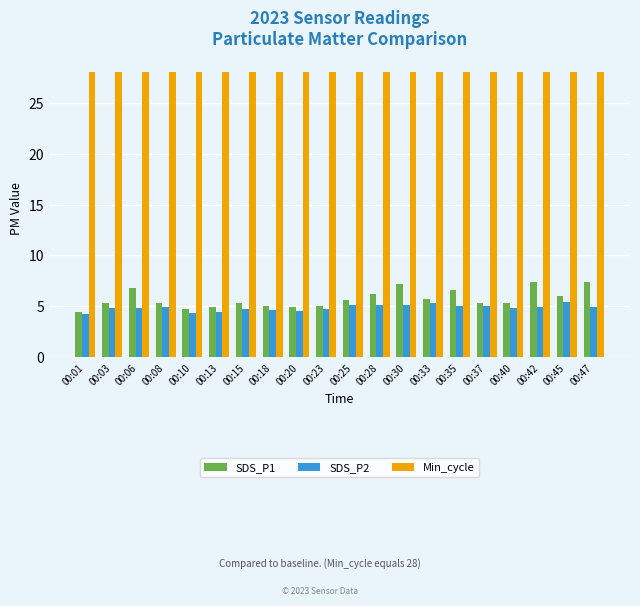

At how many categories does at least one series exceed 23?

20